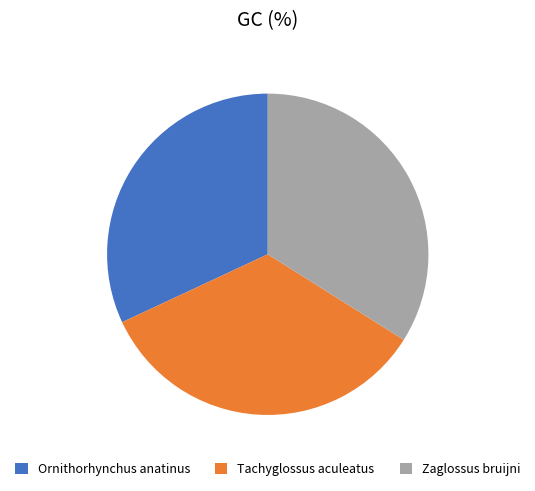

Between Tachyglossus aculeatus and Ornithorhynchus anatinus, which is larger?

Tachyglossus aculeatus